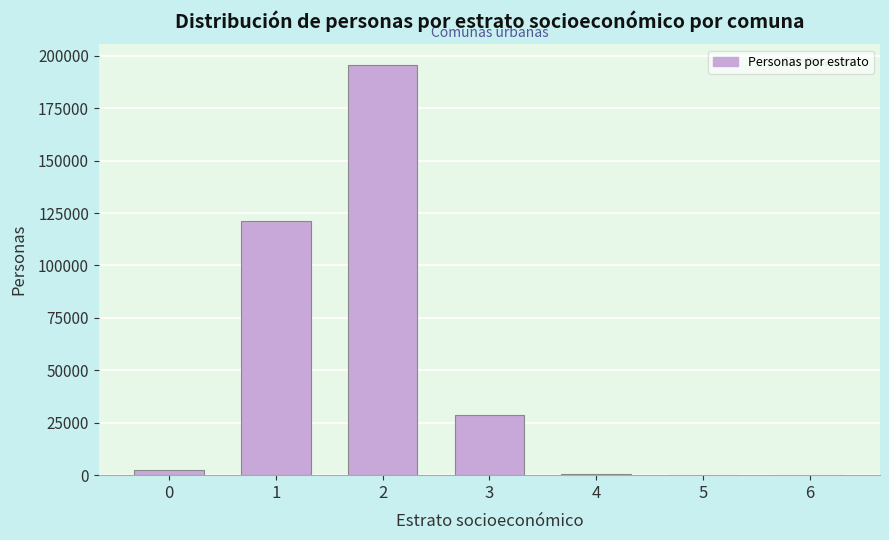

What is the sum of all values?

348066